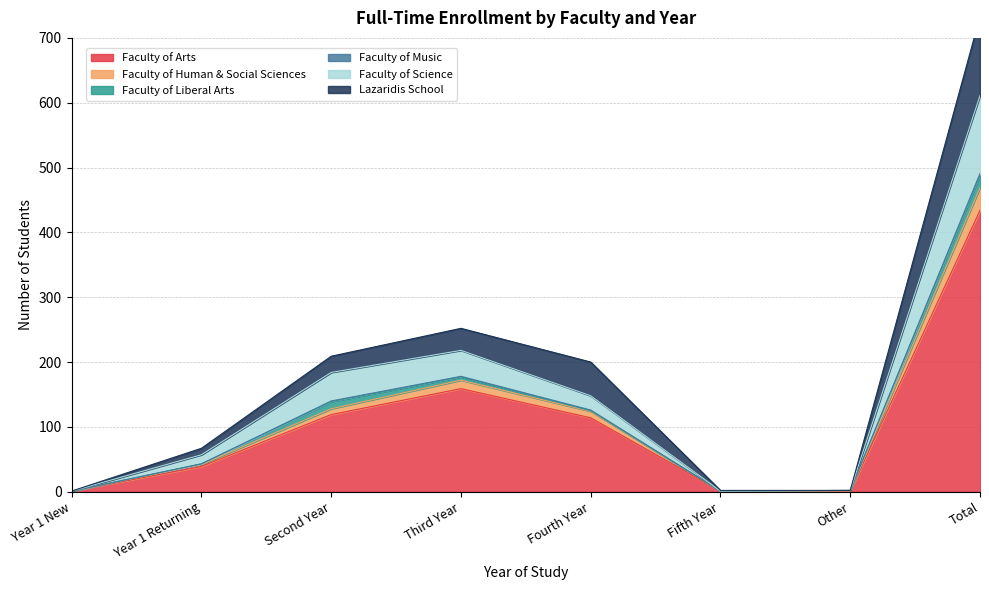

How many data points does each series have?

8